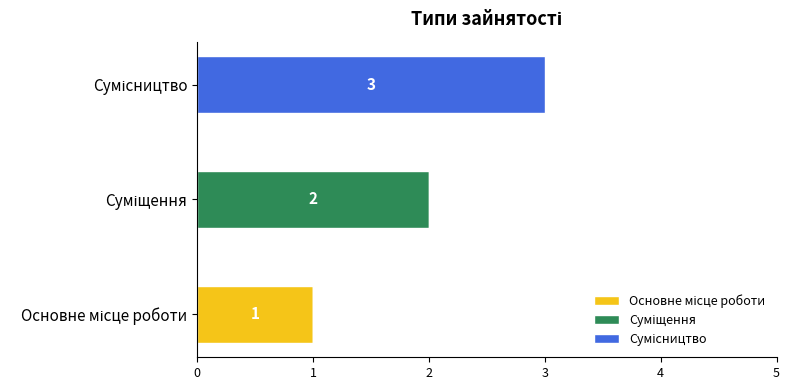

How many distinct data groups are displayed?

3